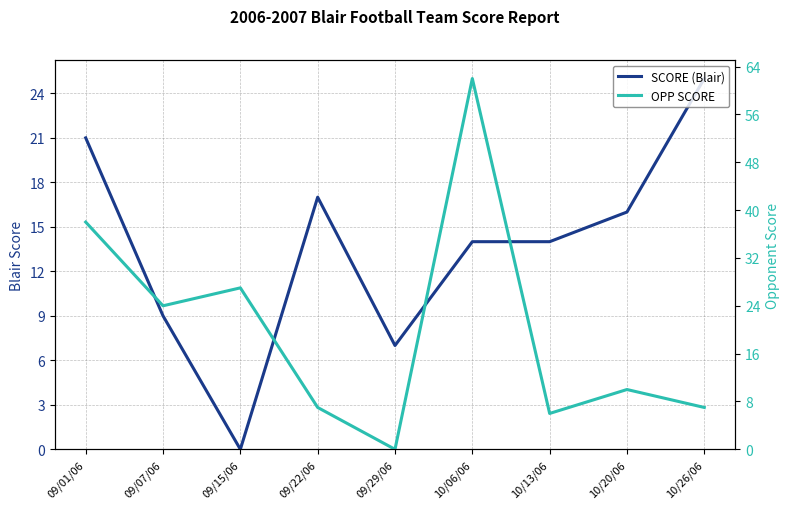

What is the difference between the maximum and minimum values in the SCORE (Blair) series?

25